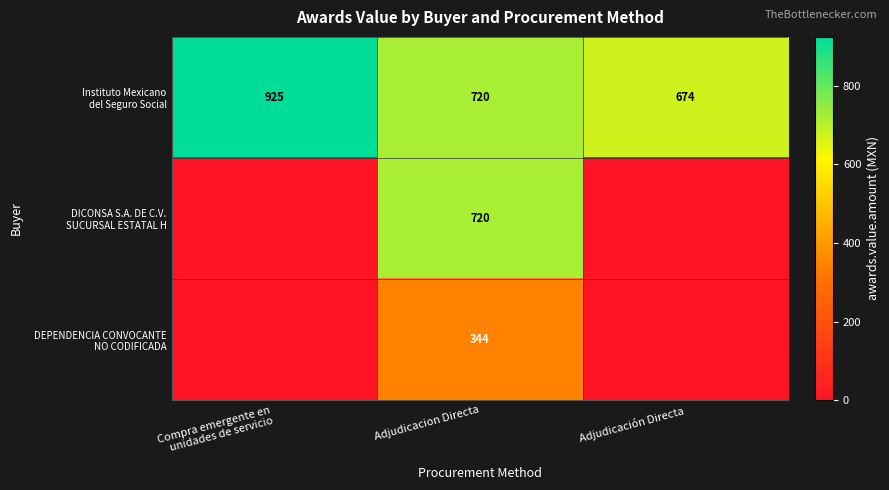

Rank the series by their maximum value, from lowest to highest.

DEPENDENCIA CONVOCANTE NO CODIFICADA, DICONSA S.A. DE C.V. SUCURSAL ESTATAL H, Instituto Mexicano del Seguro Social